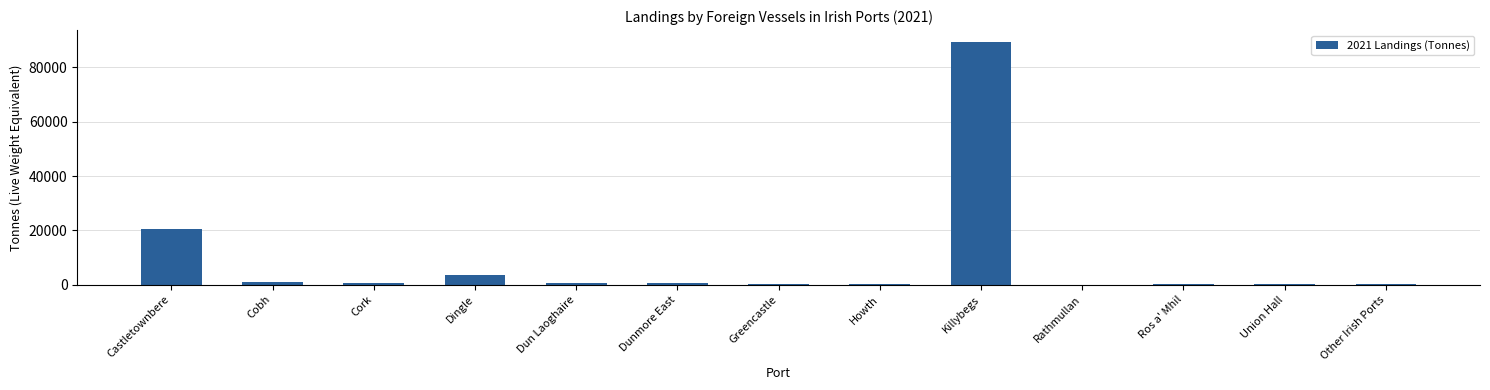

What is the sum of all values?

116719